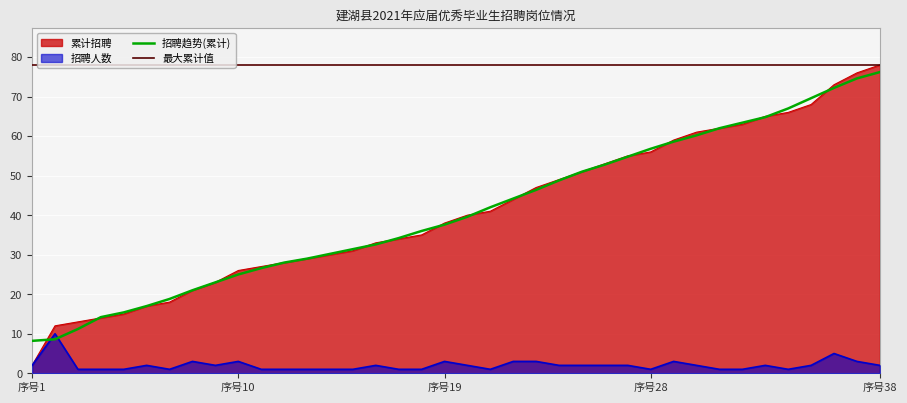

What is the highest value of the 最大累计值 series?

78.0